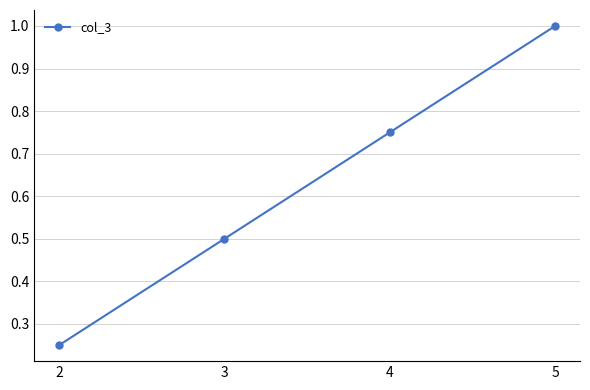

Which category has the highest value across all series?

5